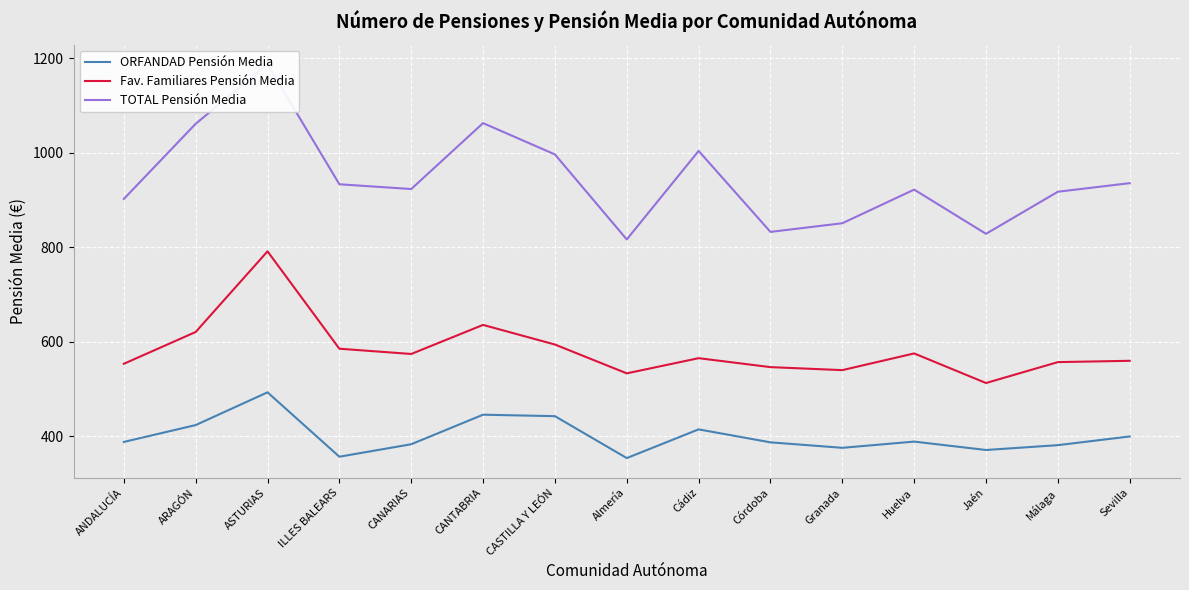

True or false: TOTAL Pensión Media has a value of 832.4 at Córdoba.

True